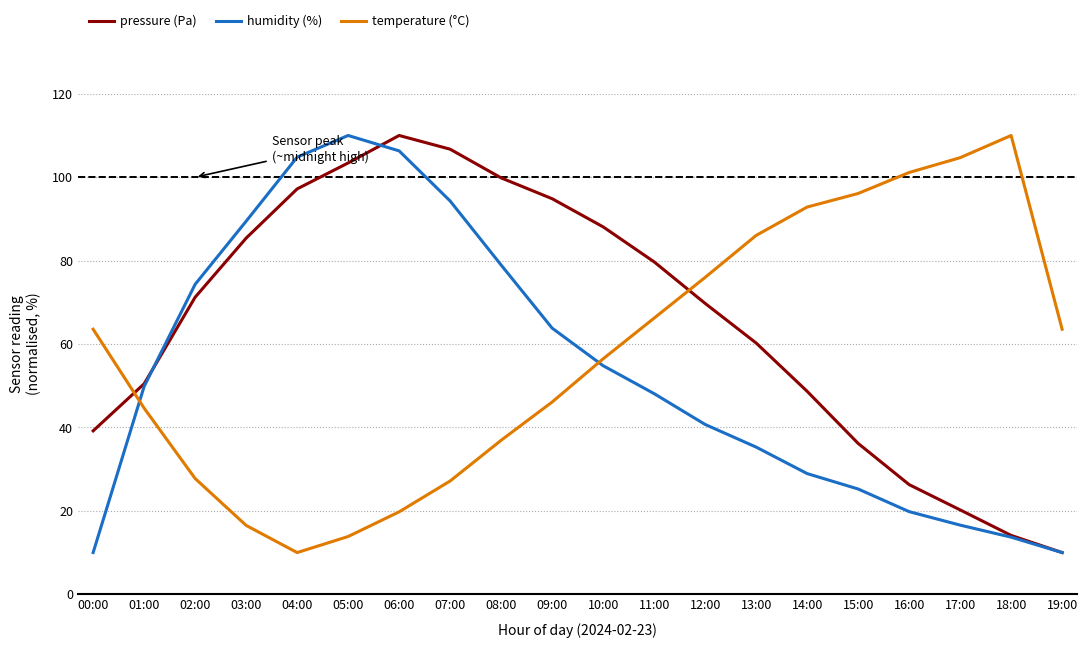

What position from the right is 17:00?

3